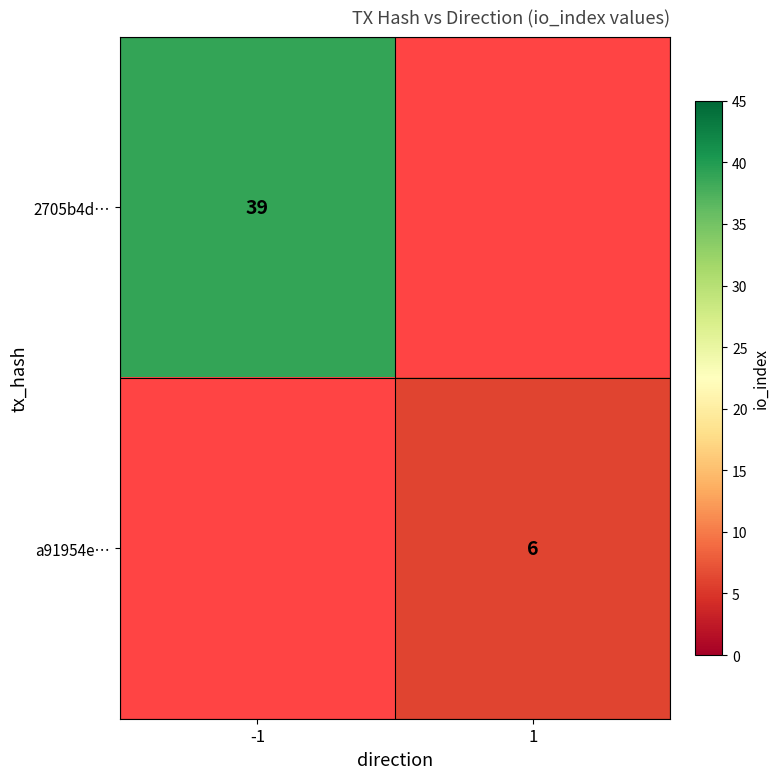

The value of 2705b4d… at -1 is 19. True or false?

False